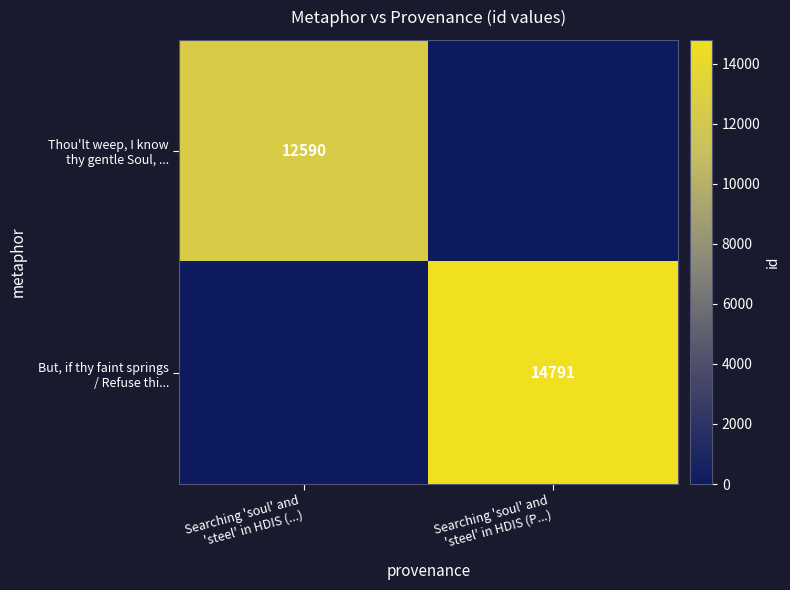

Count the Thou'lt weep, I know thy gentle Soul, ... values in the range 0 to 12590.

2